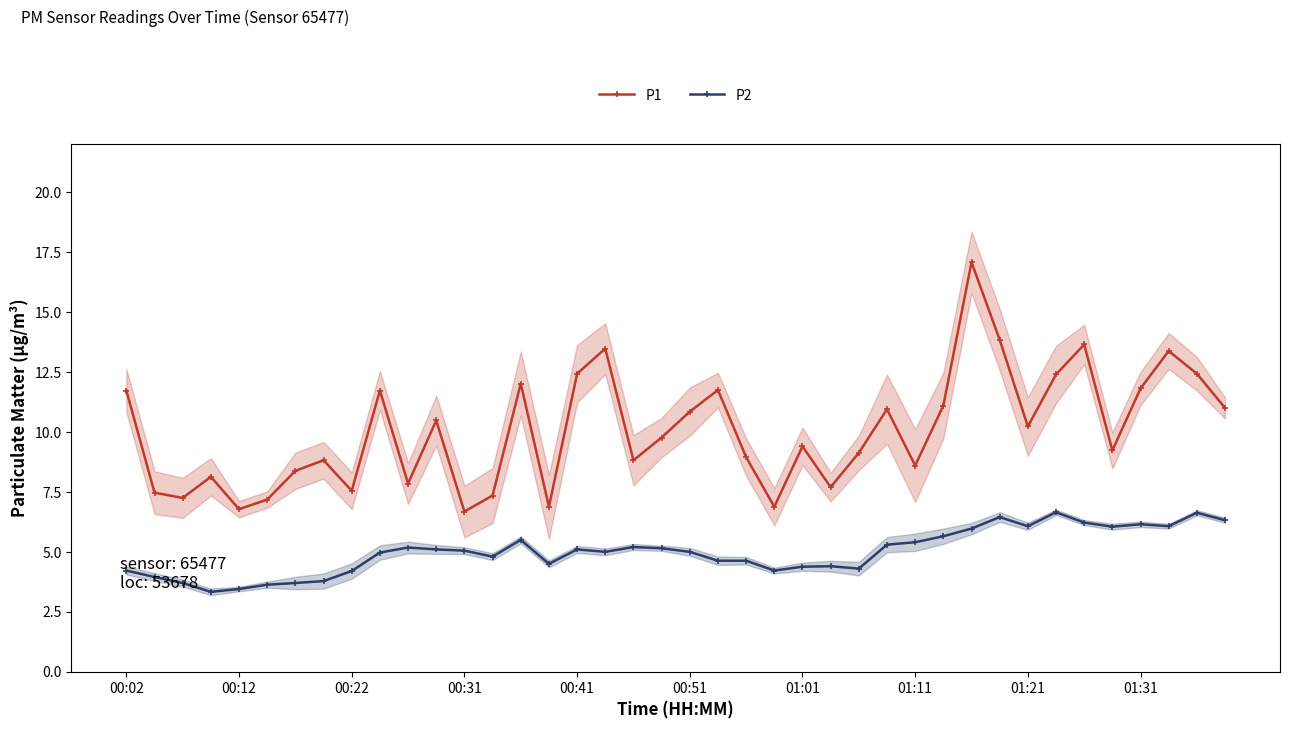

What is the maximum value for P1?

17.1